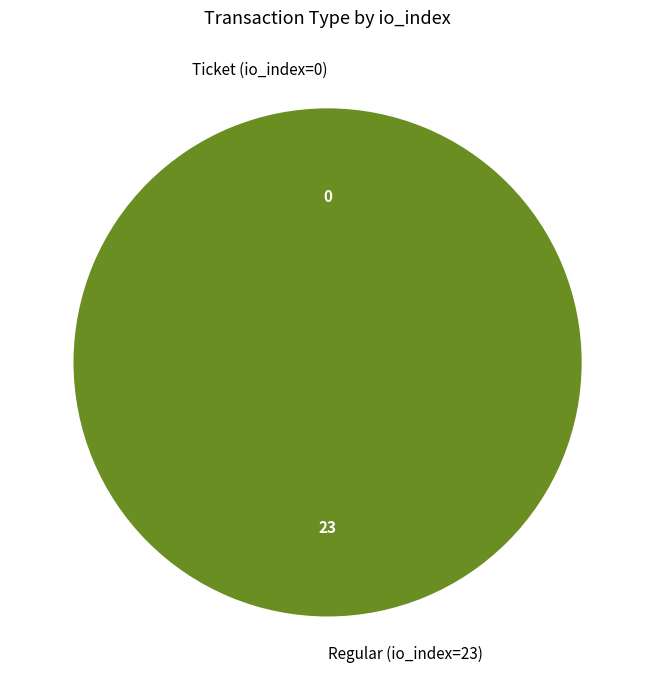

To the nearest percent, what is the average slice percentage?

50%